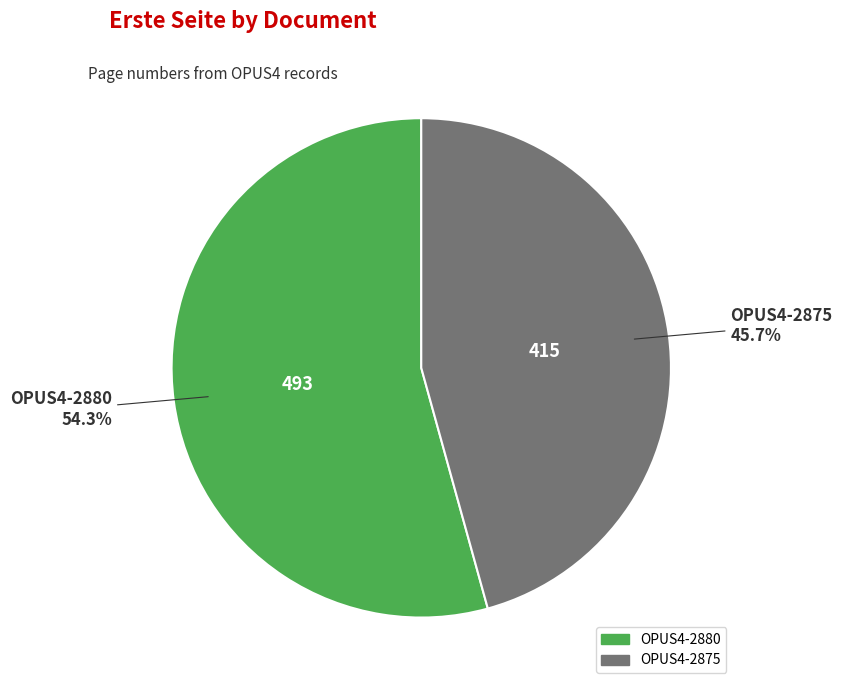

Count the number of slices in the pie.

2